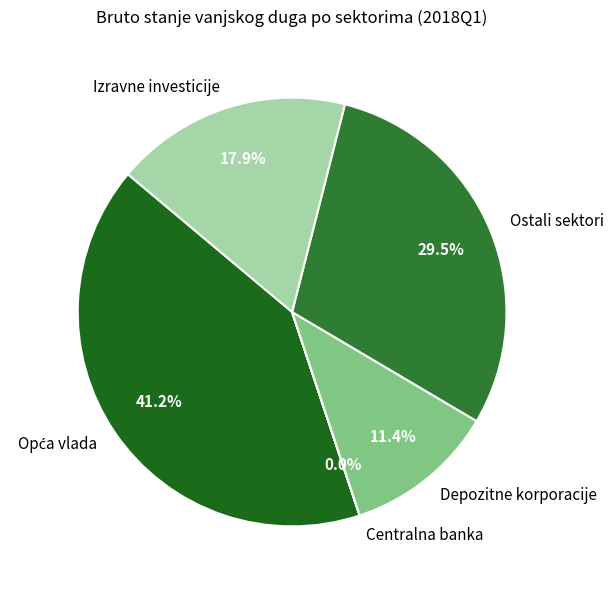

What is the ratio of the value at Izravne investicije to the value at Depozitne korporacije?

1.6